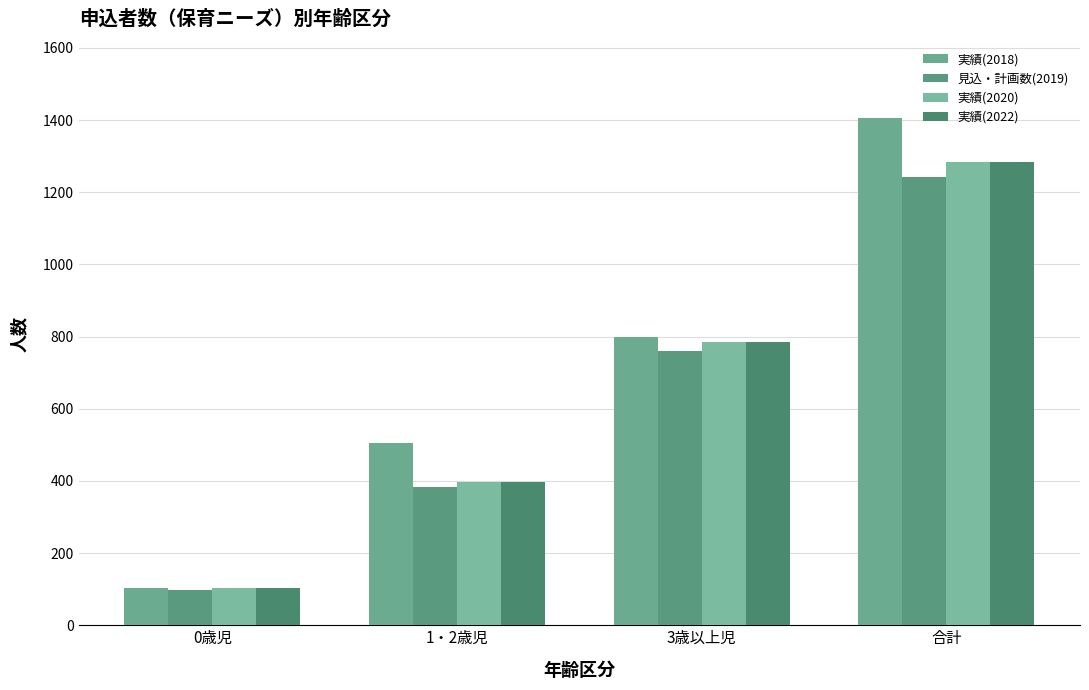

At which label does 実績(2020) reach its peak?

合計